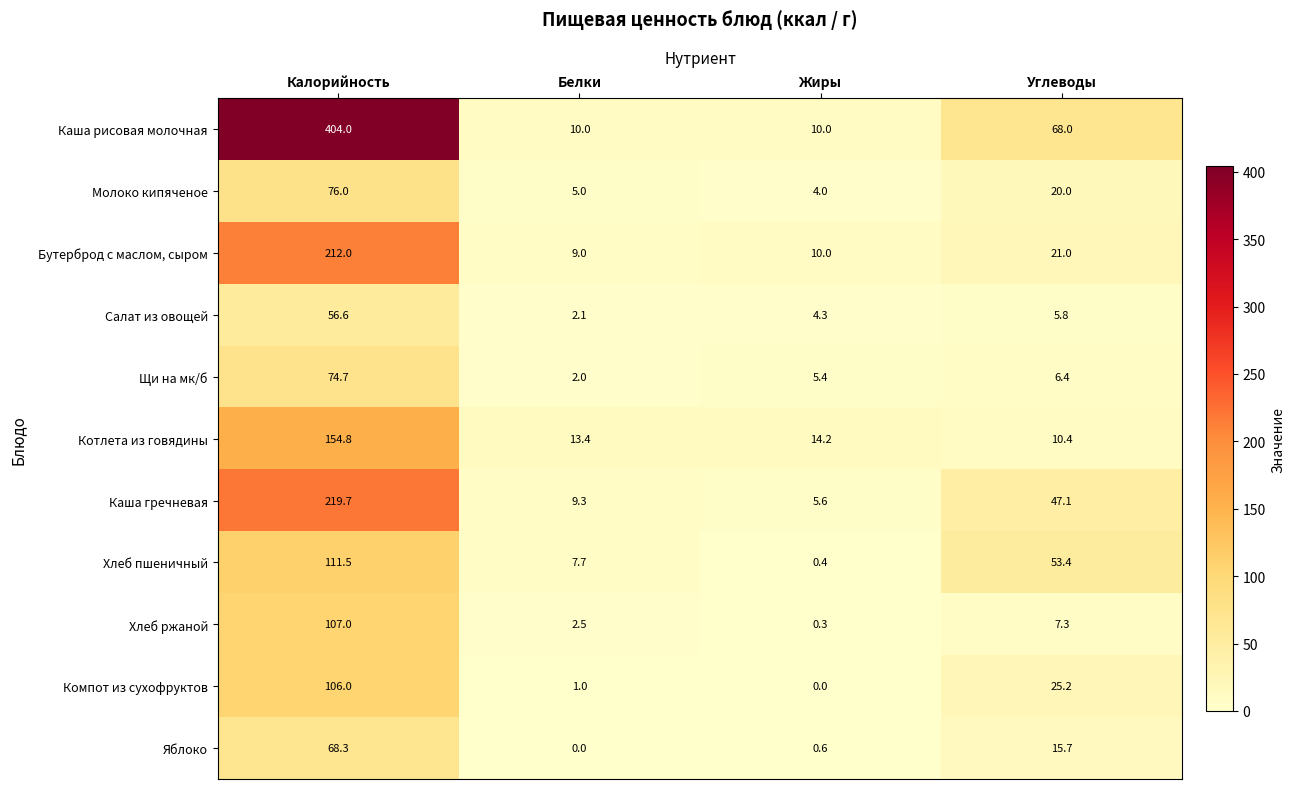

Rank the series at Калорийность from lowest to highest value.

Салат из овощей, Яблоко, Щи на мк/б, Молоко кипяченое, Компот из сухофруктов, Хлеб ржаной, Хлеб пшеничный, Котлета из говядины, Бутерброд с маслом, сыром, Каша гречневая, Каша рисовая молочная